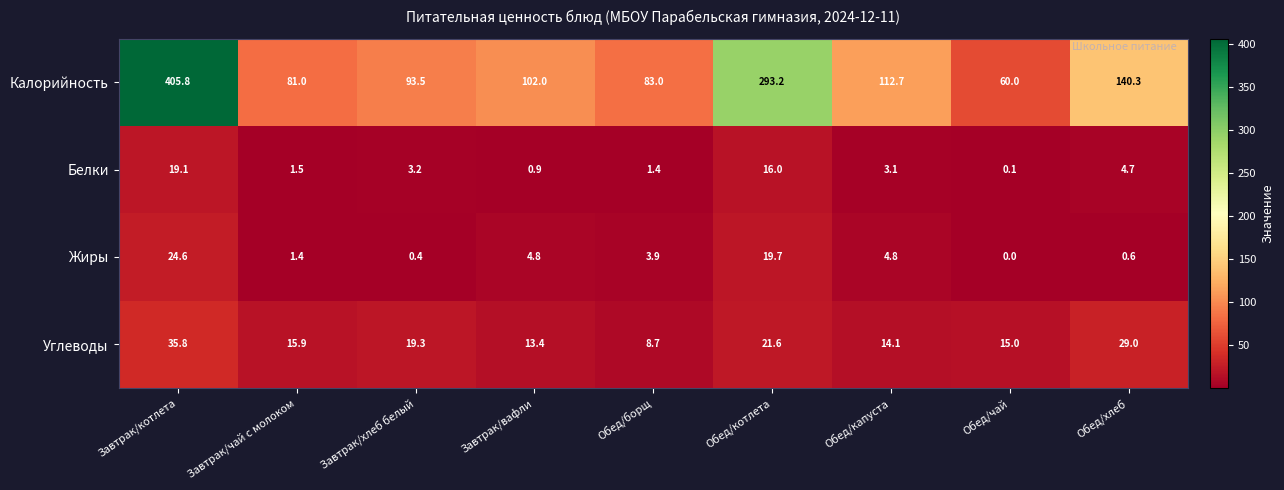

What is the total value across all series at Завтрак/чай с молоком?

99.8